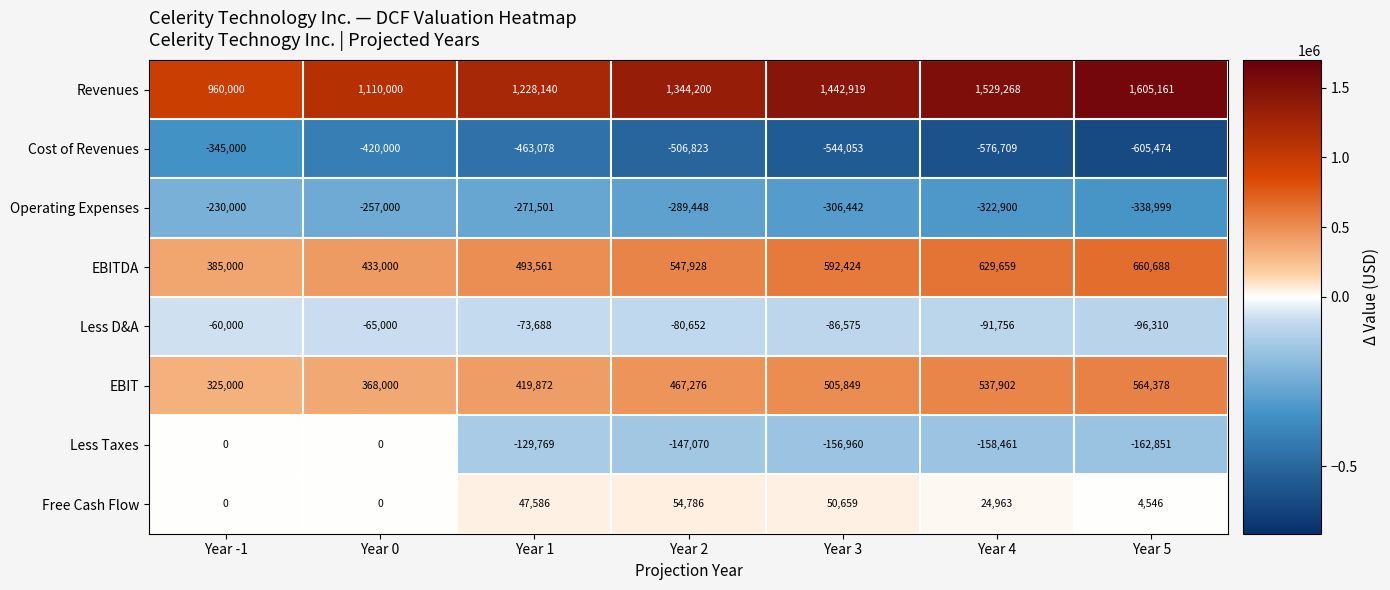

The value of Operating Expenses at Year 3 is -146389. True or false?

False